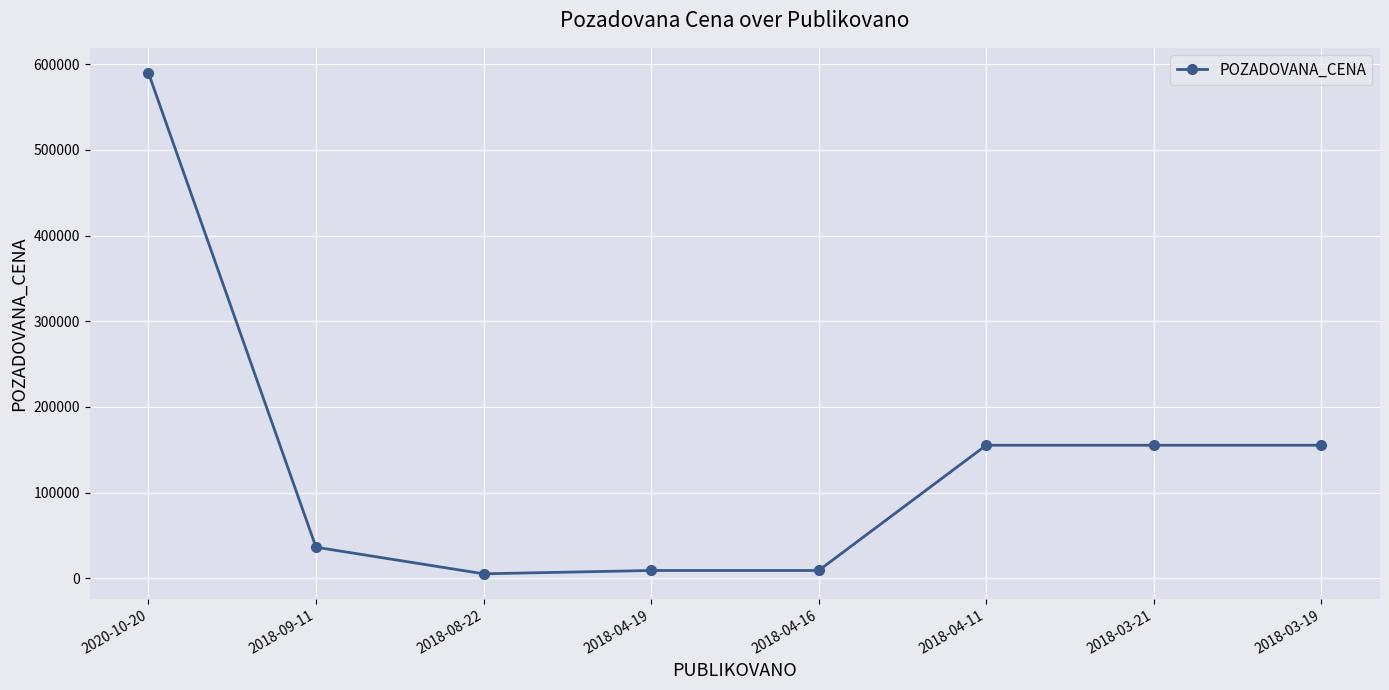

The chart shows a value of 155220 at 2018-03-21. True or false?

True